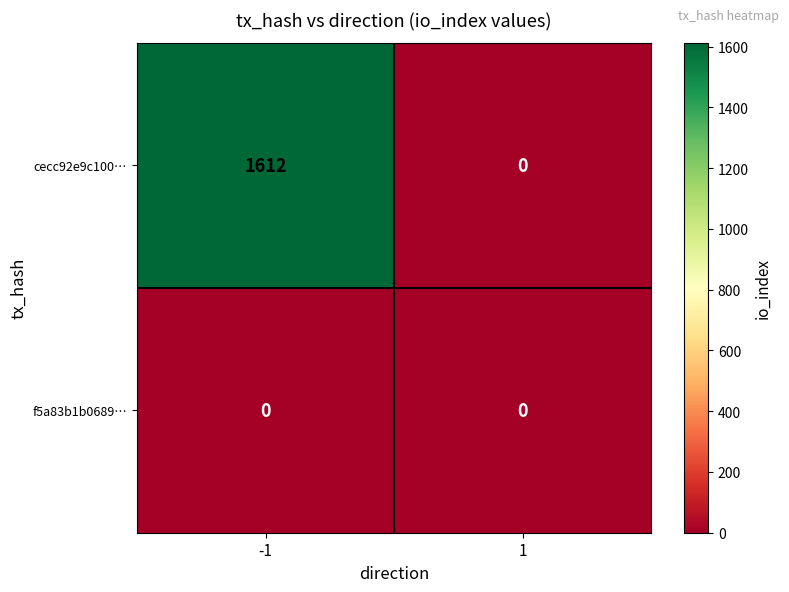

True or false: cecc92e9c100… has a value of 0 at 1.

True